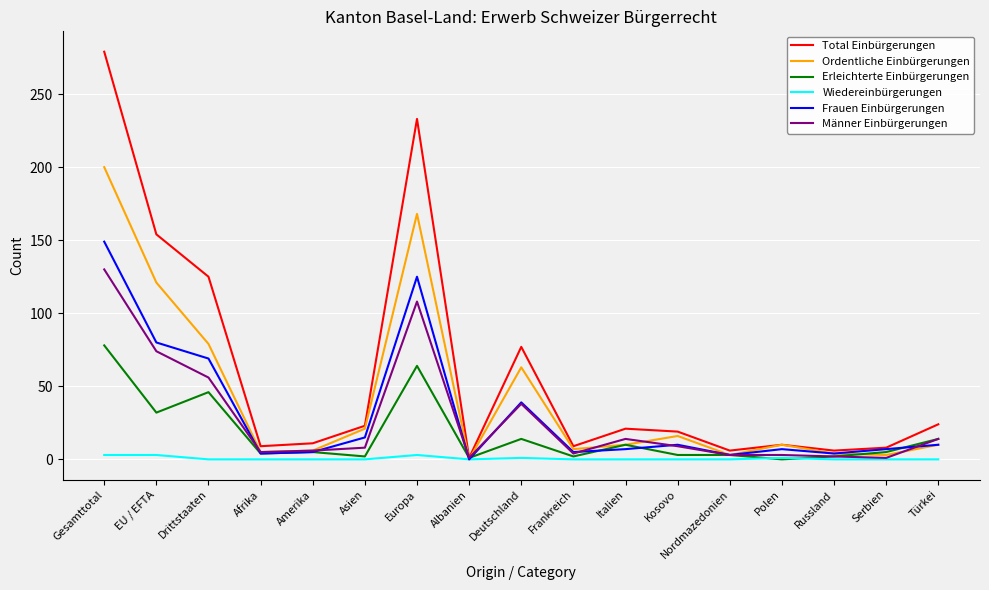

Count the number of categories in the chart.

17